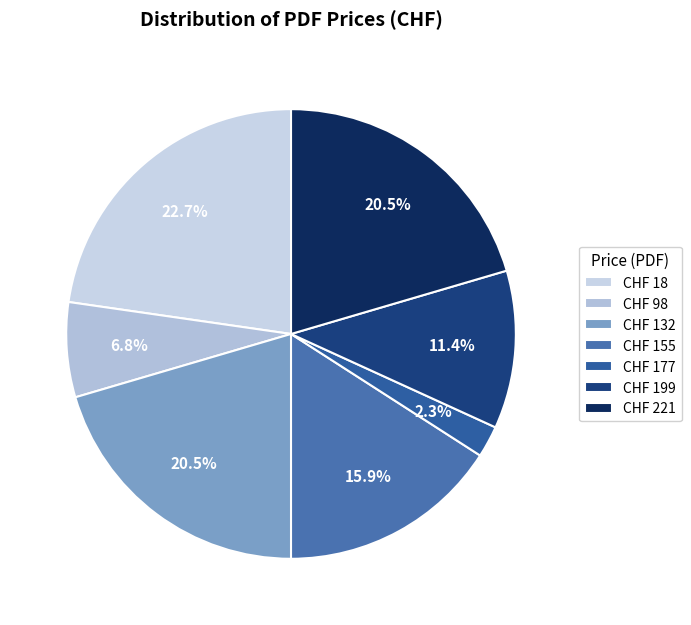

How many slices are in this pie chart?

7